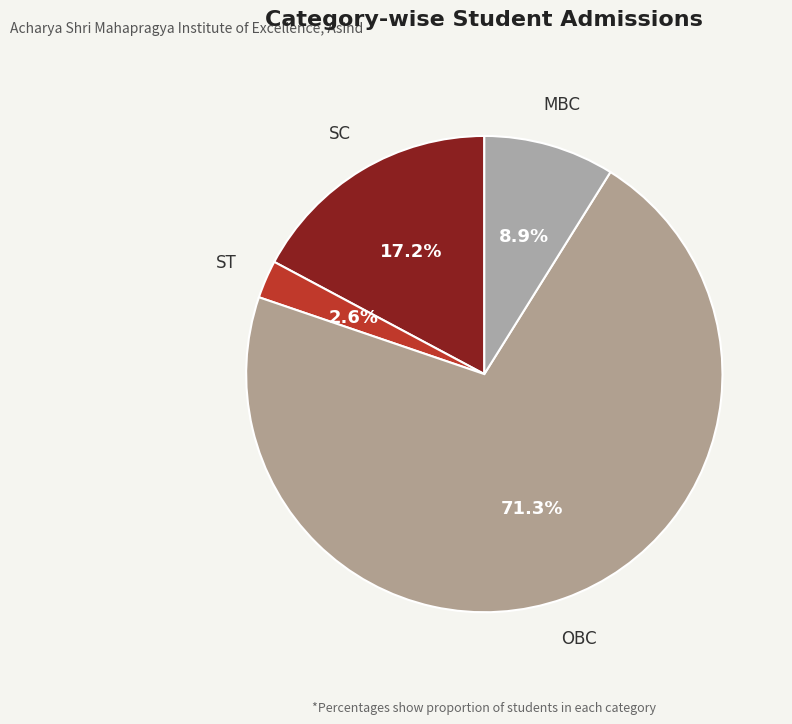

Do SC and MBC together represent more than half of the pie?

No